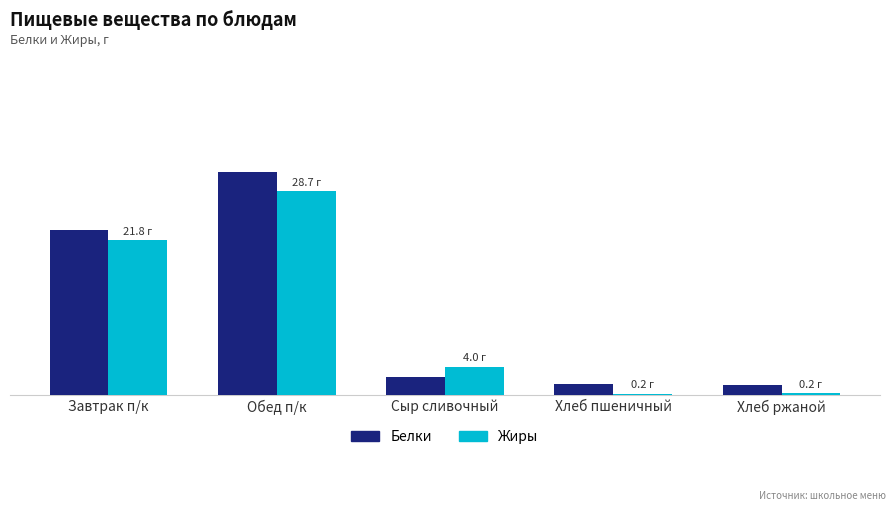

Reading left to right, what are all the values shown in this chart?

Белки: Завтрак п/к=23.2	Обед п/к=31.4	Сыр сливочный=2.5	Хлеб пшеничный=1.5	Хлеб ржаной=1.3
Жиры: Завтрак п/к=21.8	Обед п/к=28.7	Сыр сливочный=4.0	Хлеб пшеничный=0.2	Хлеб ржаной=0.2